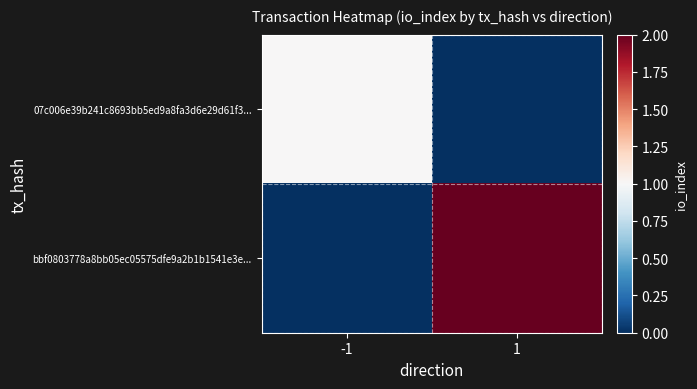

Which series has the largest total across all categories?

bbf0803778a8bb05ec05575dfe9a2b1b1541e3e...